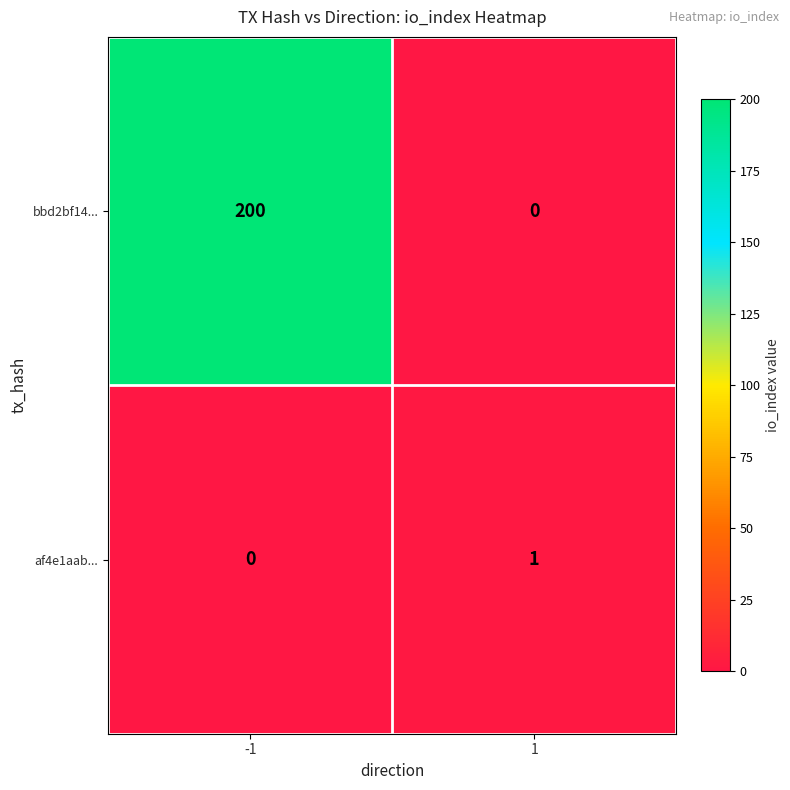

Read the bbd2bf14... value at -1.

200